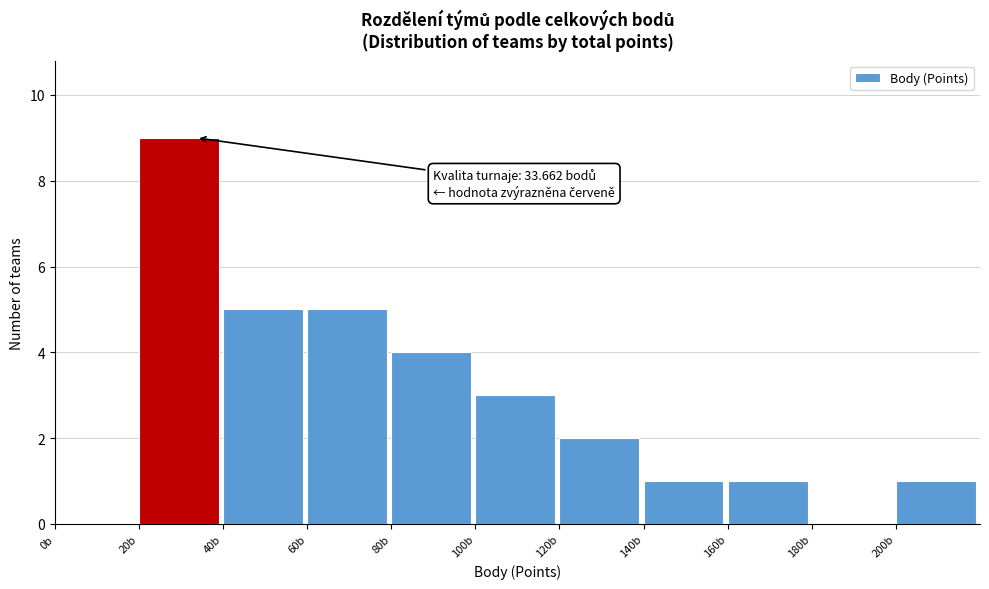

Over which range of the x-axis is the bar tallest?

20 to 40